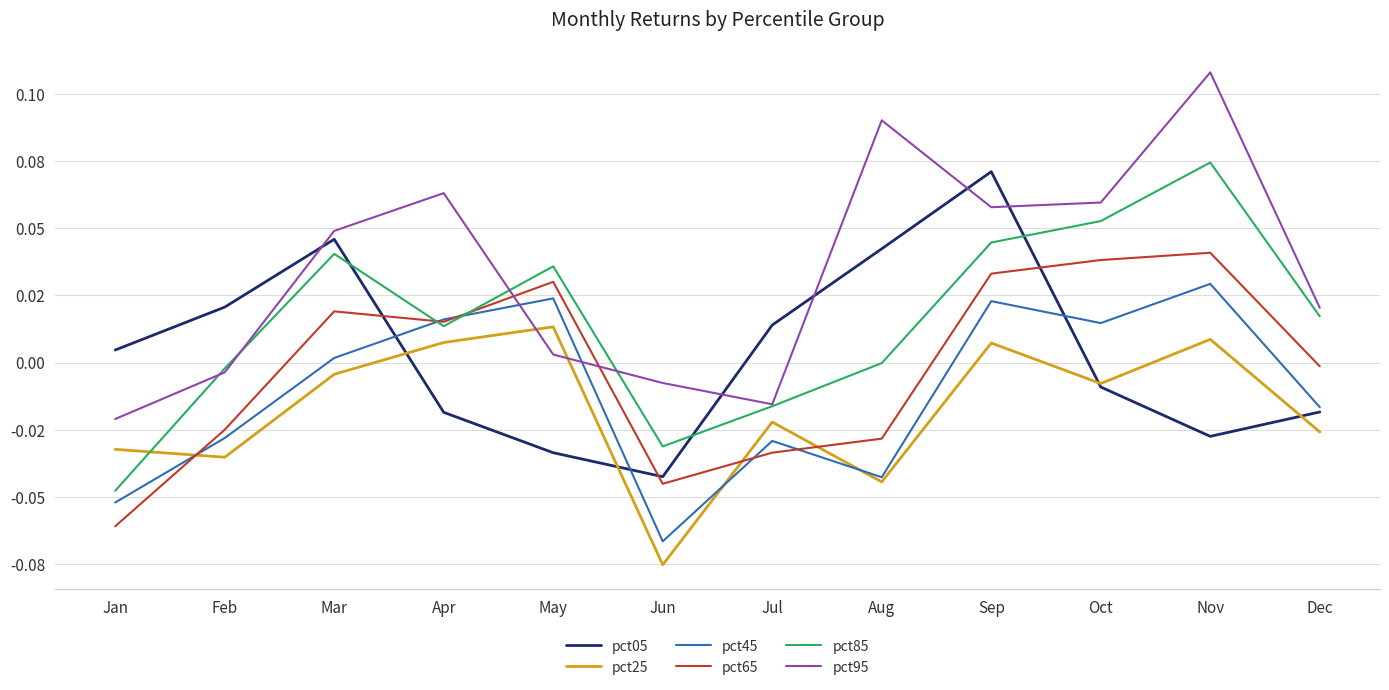

The pct25 series shows -0.0 at Jul. True or false?

False